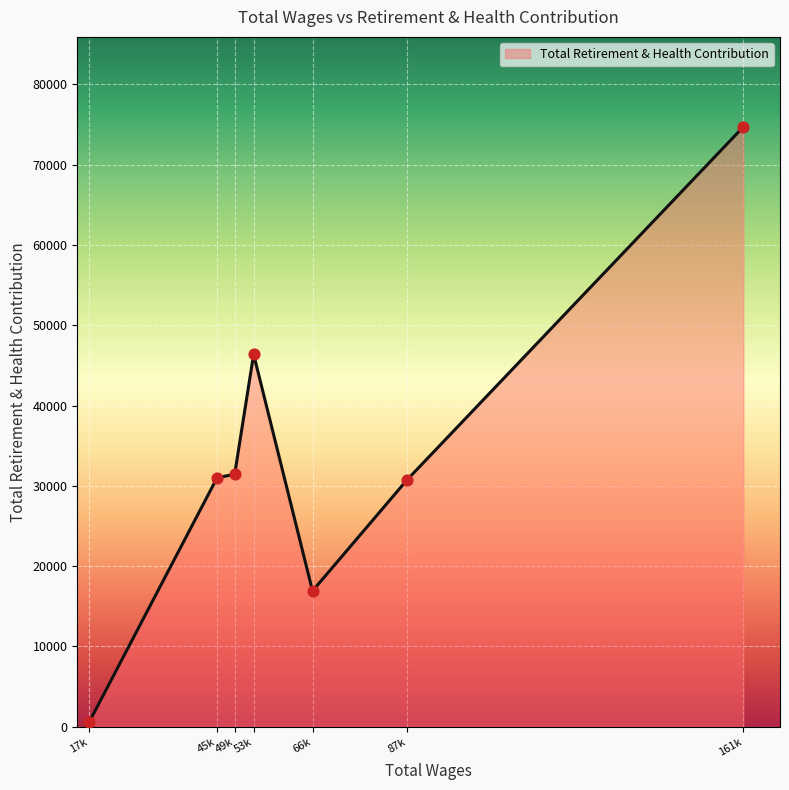

What is the change in value from 53k to 66k?

-29469